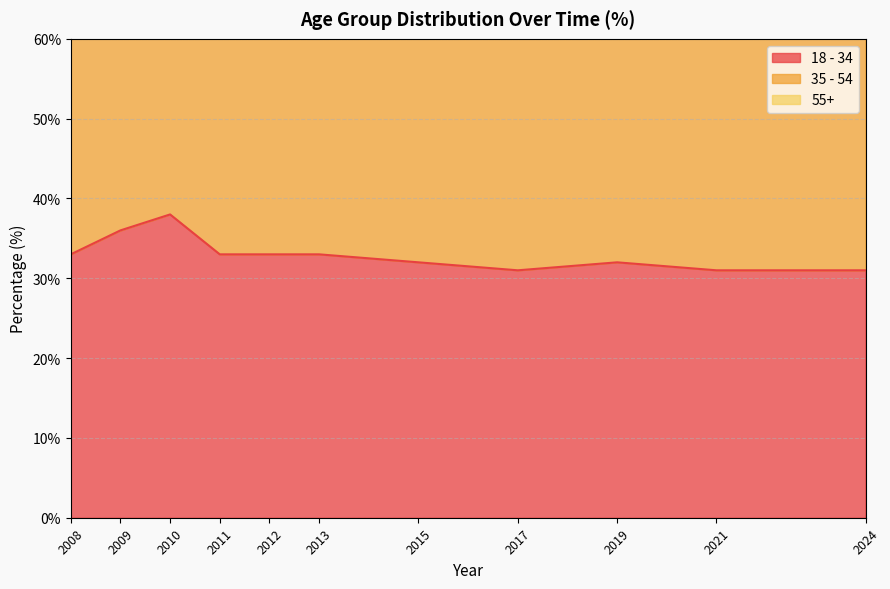

What is the maximum value shown in the chart?

73